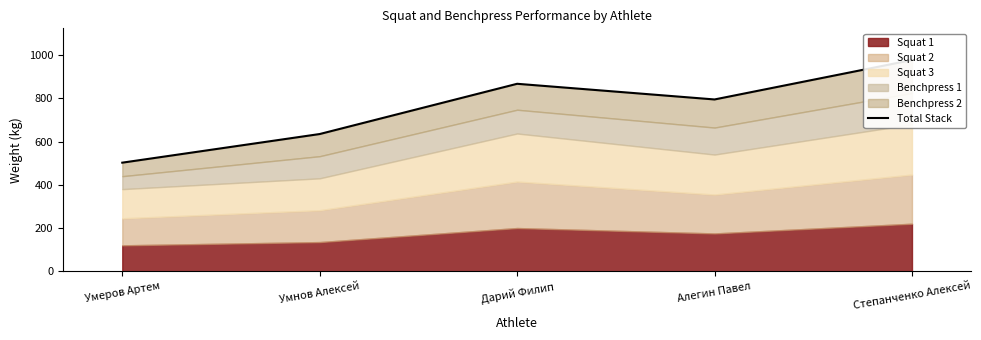

At which category does the data reach its first local valley?

Алегин Павел